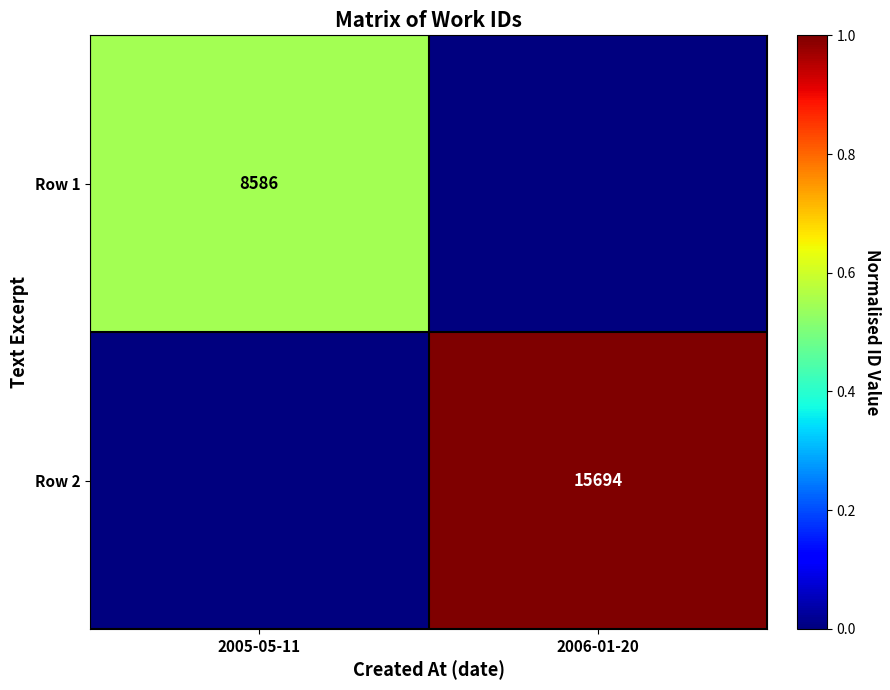

The Row 2 series shows 21434 at 2006-01-20. True or false?

False